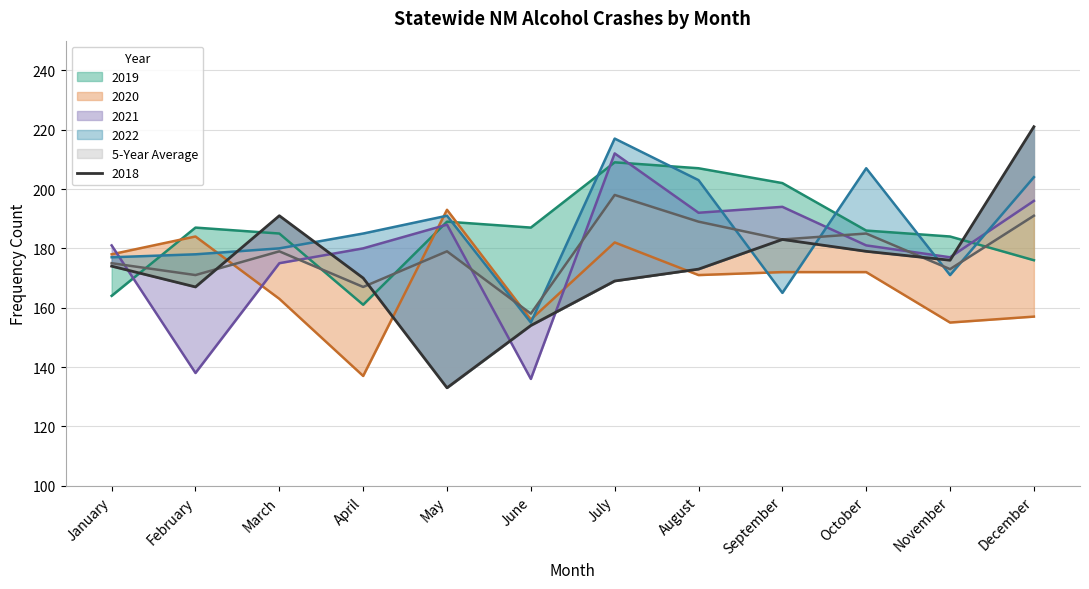

What is the maximum value shown in the chart?

221